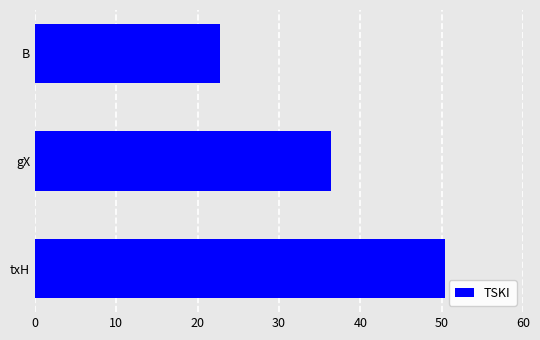

Does the chart contain stacked bars?

No